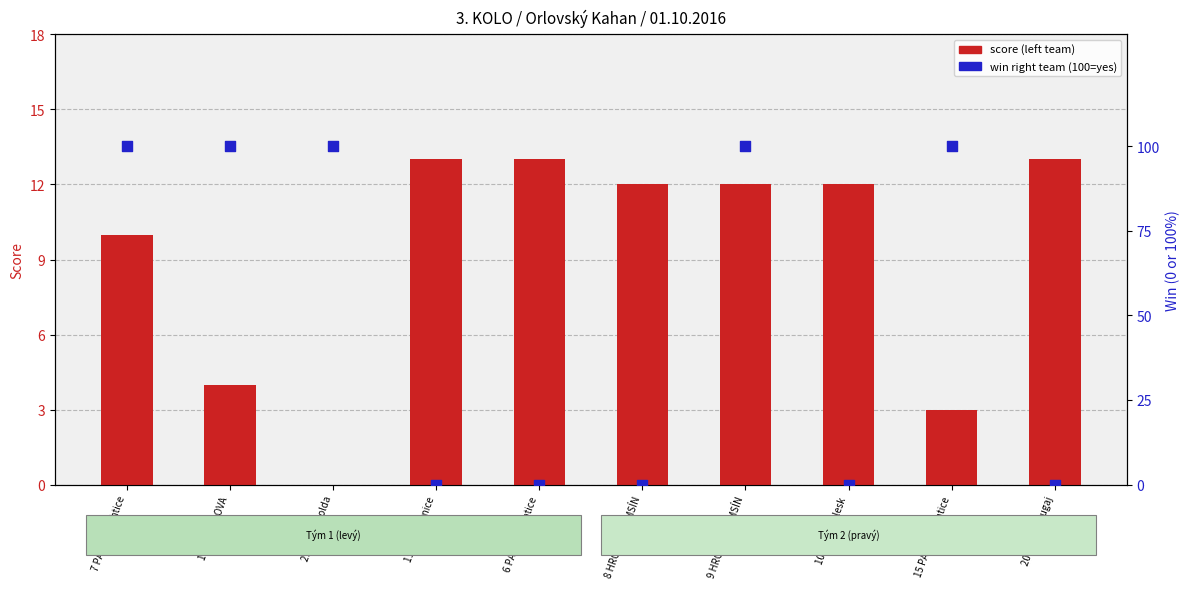

Which series has the largest total across all categories?

win (right team)